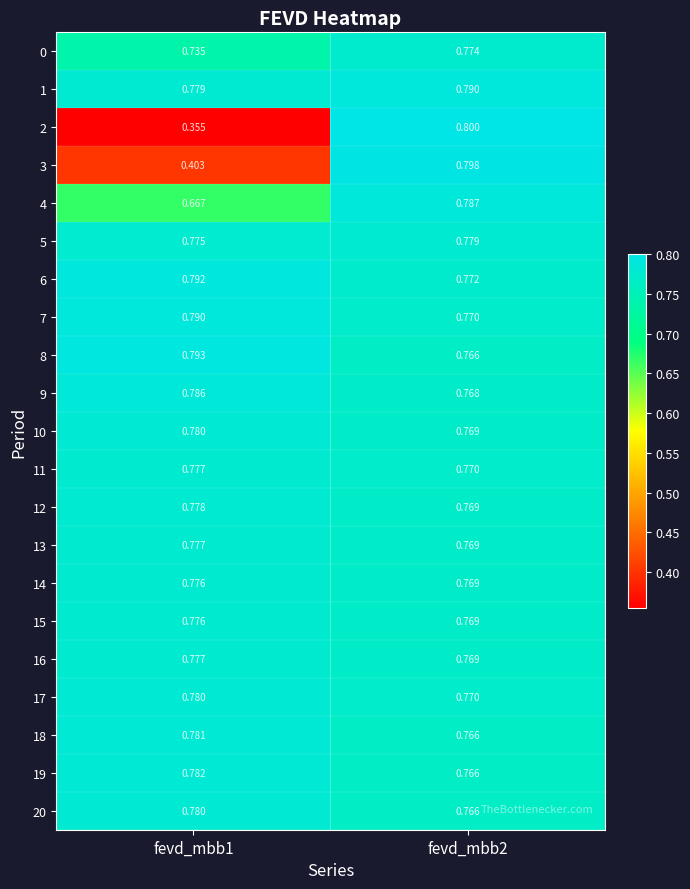

Is the value of 11 at fevd_mbb2 greater than the value of 2 at fevd_mbb1?

Yes